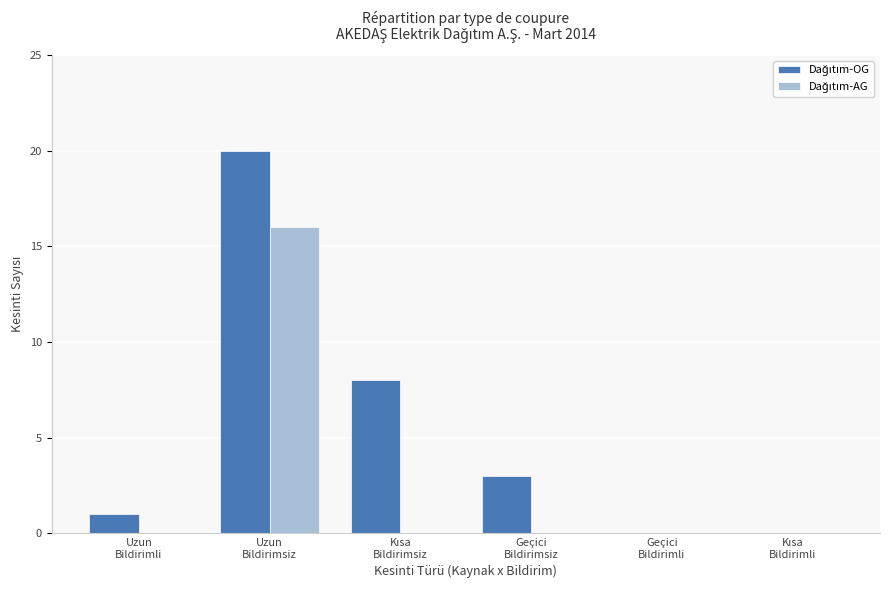

What is the maximum value shown in the chart?

20